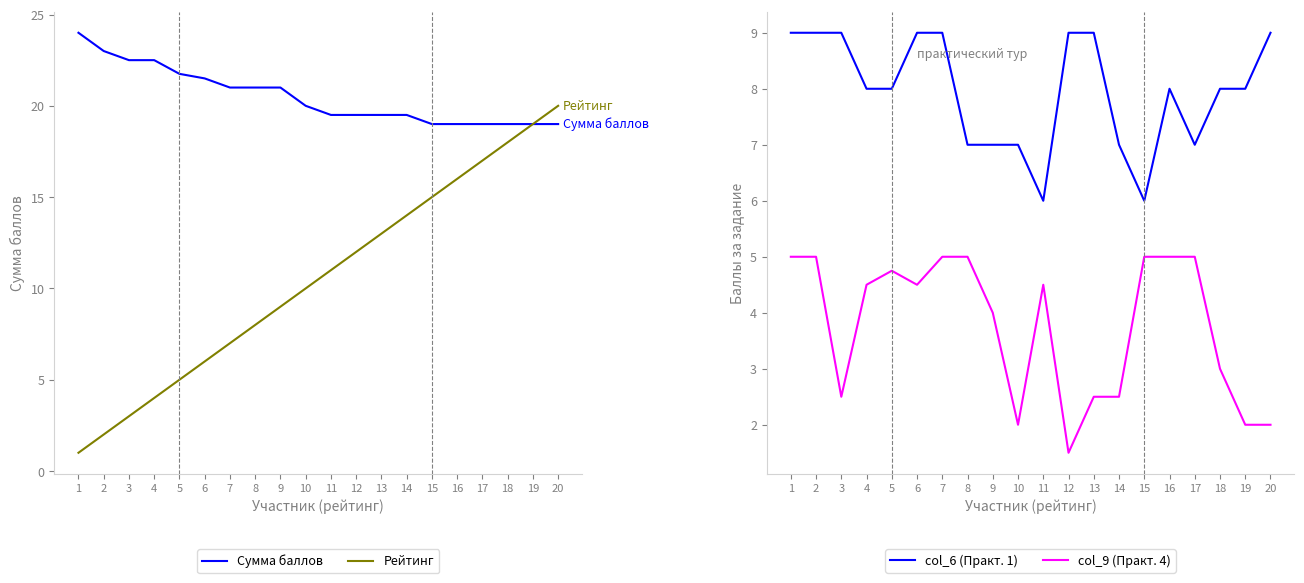

What are all the series names shown in the legend?

Сумма баллов, Рейтинг, col_6 (Практ. 1), col_9 (Практ. 4)